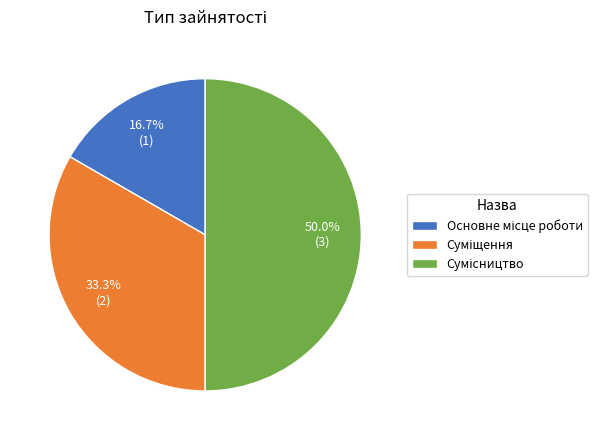

To the nearest percent, what percentage of the pie is Сумісництво?

50%